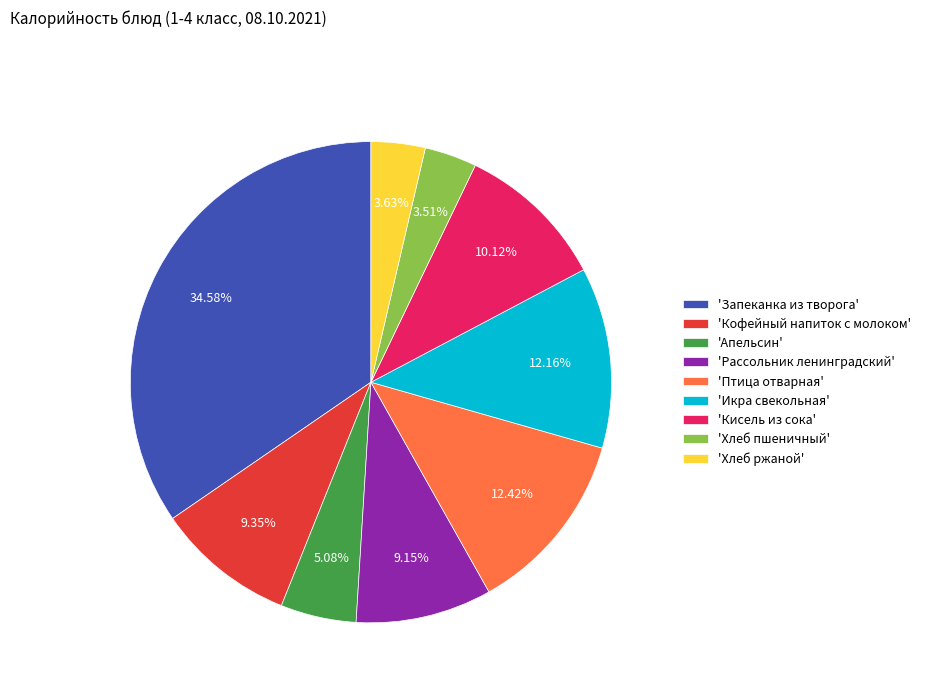

Which slice is the largest?

'Запеканка из творога'